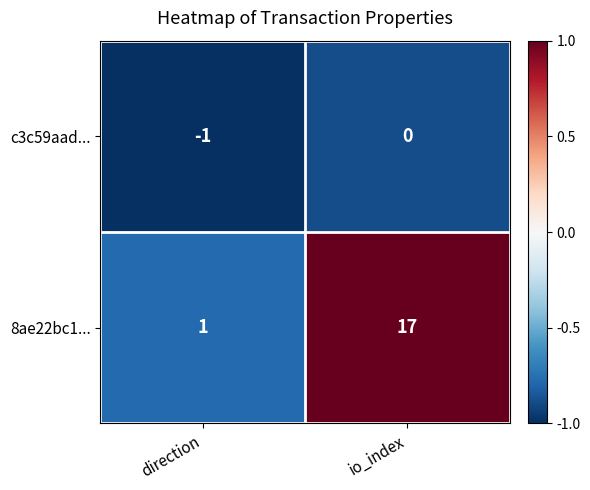

True or false: c3c59aad... has a value of -2 at direction.

False